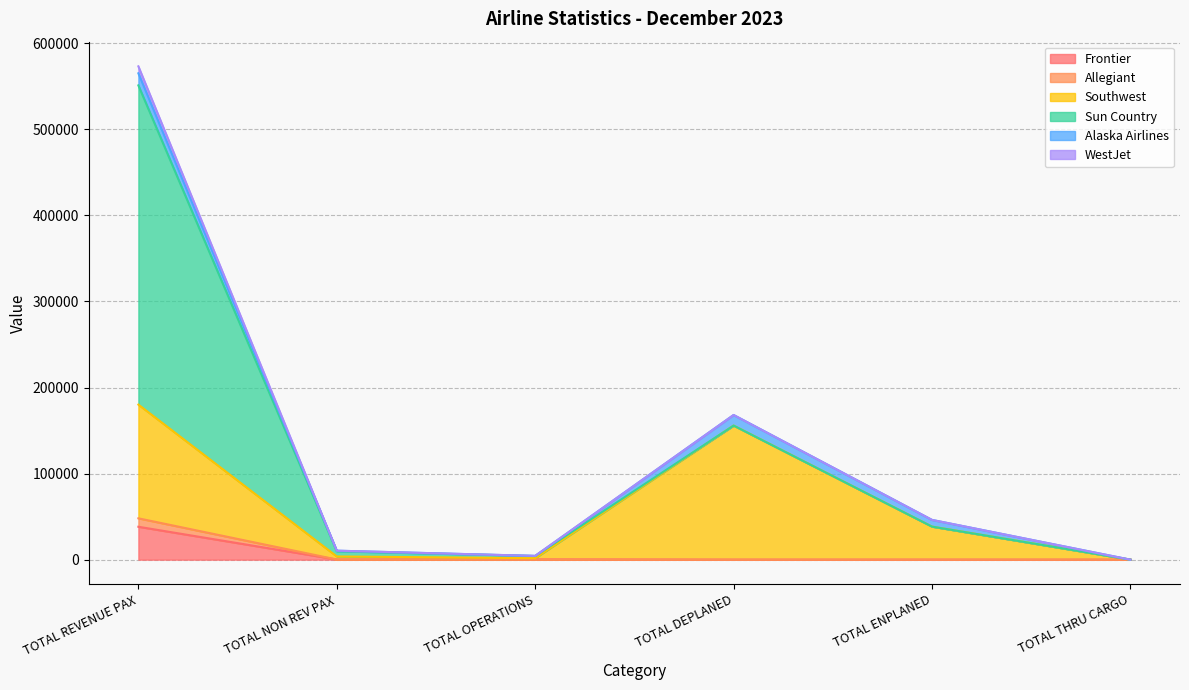

What is the value of the Southwest point at the 1st from the left?

132117